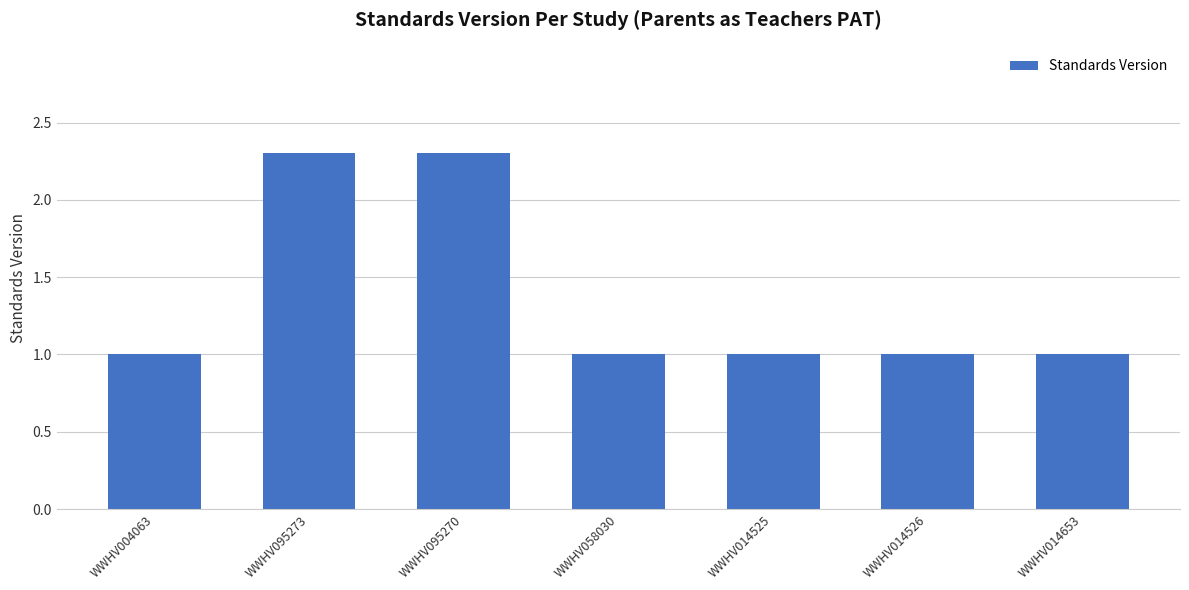

What is the average value?

1.4